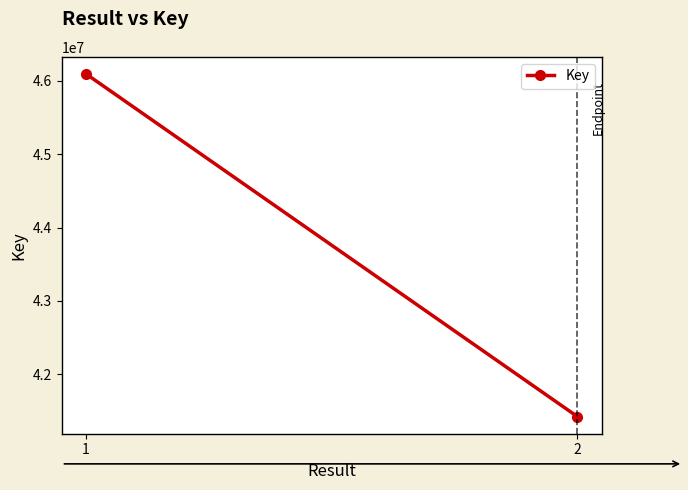

How many categories are shown in the chart?

2